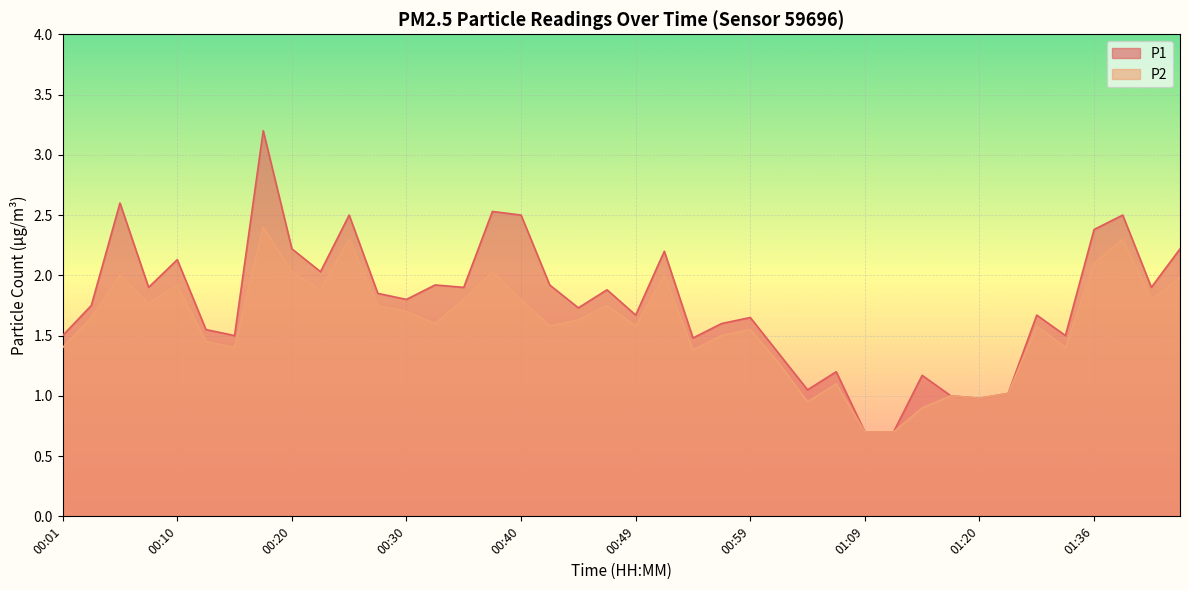

What is the approximate value of P1 at 00:13?

1.6